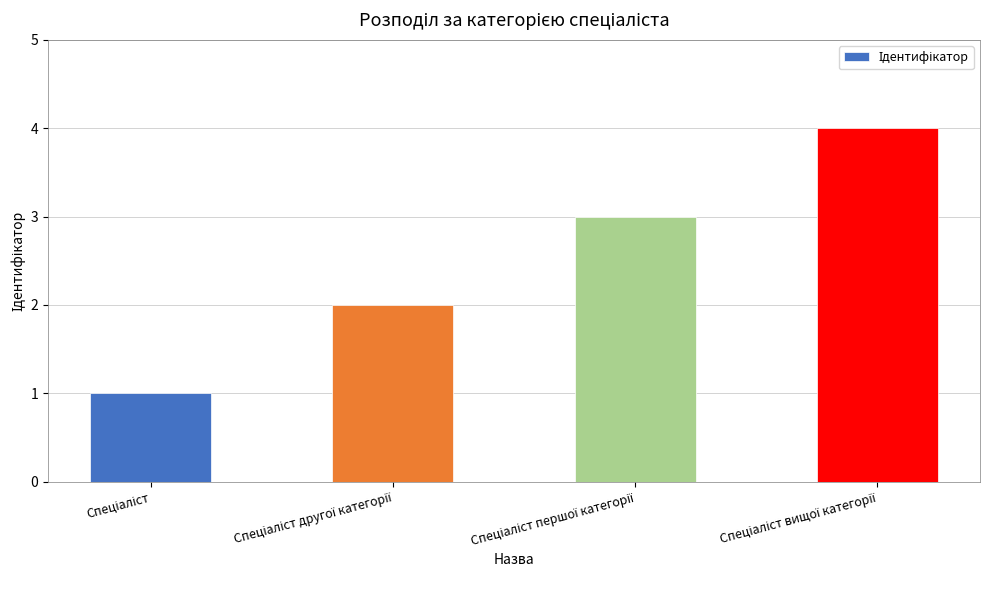

How many bars are there in total?

4